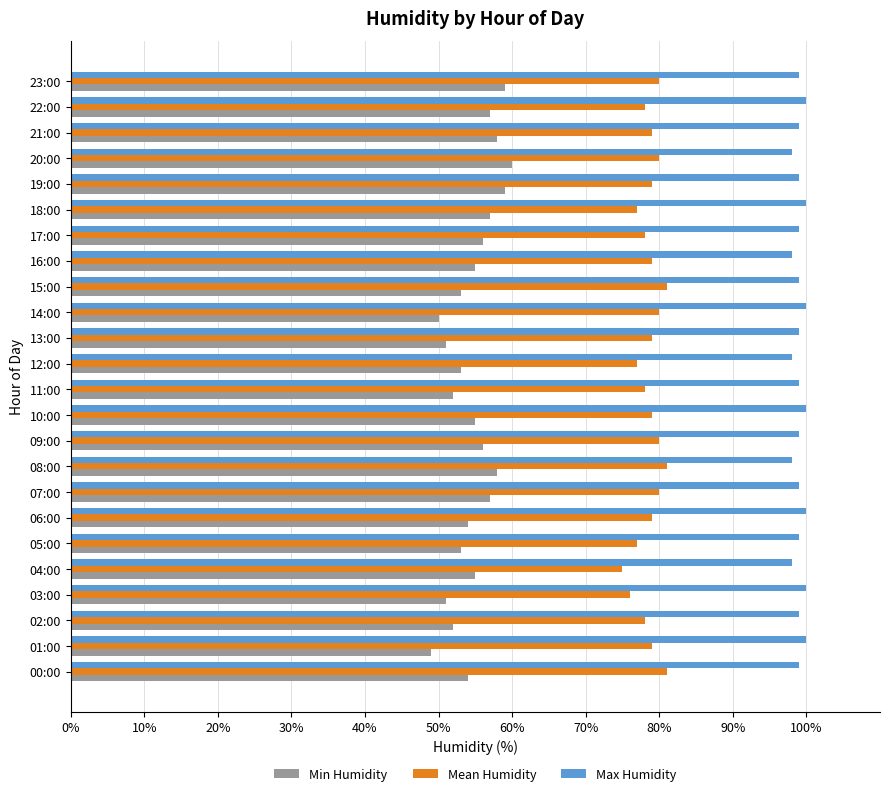

Is it true that Min Humidity equals 11 at 17:00?

False